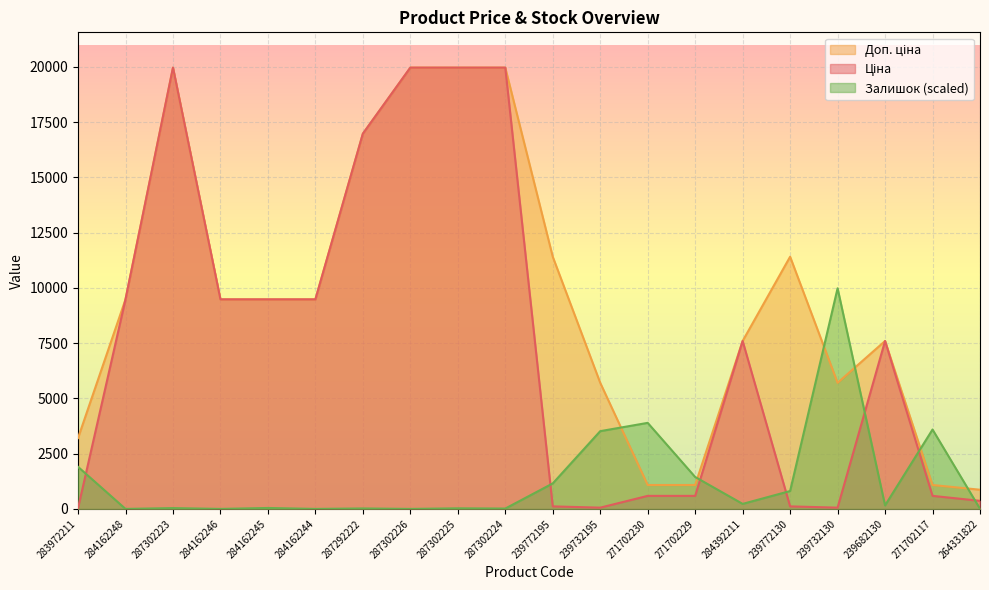

What is the sum of the Ціна values at 239772195 and 287292222?

17090.4